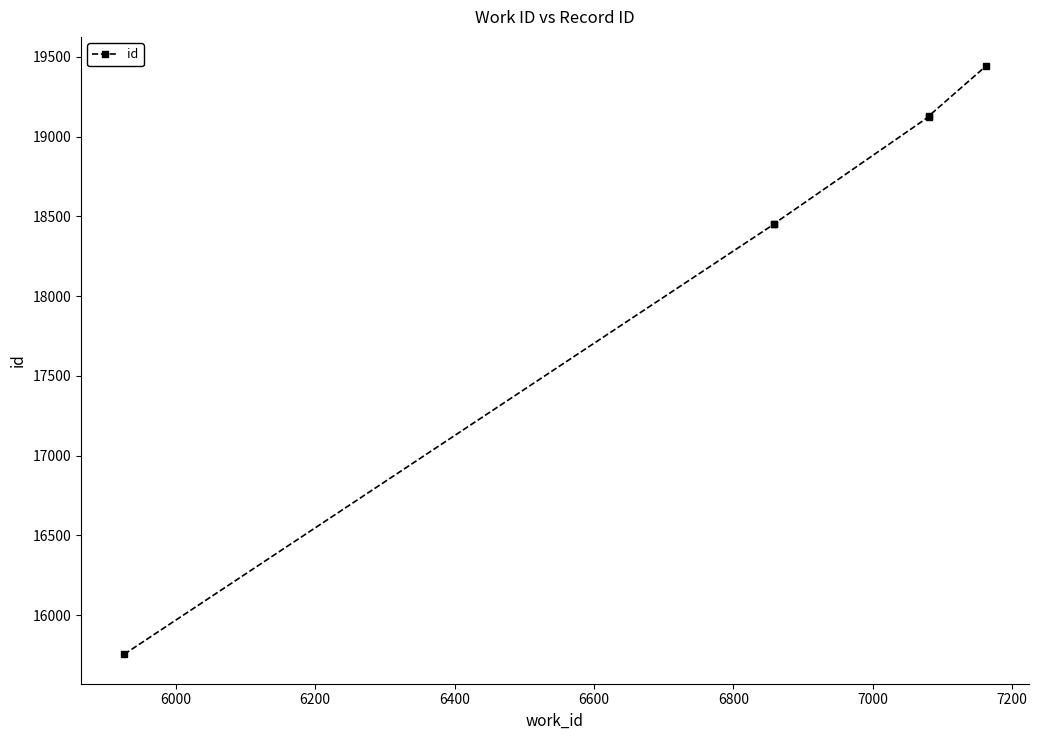

How many data points are less than 19123?

3